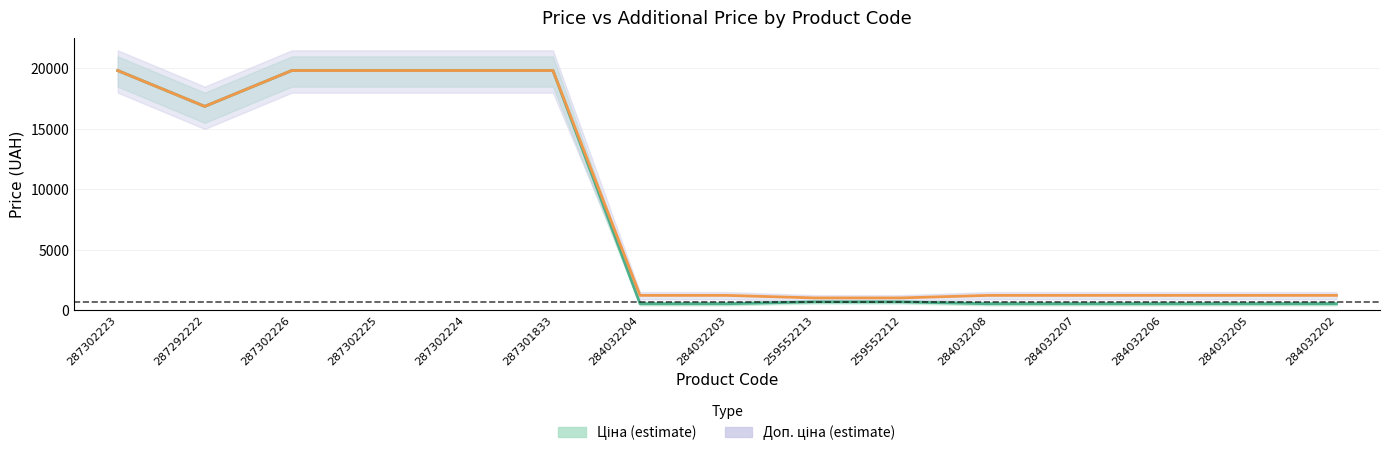

How many lines are shown in the chart?

2